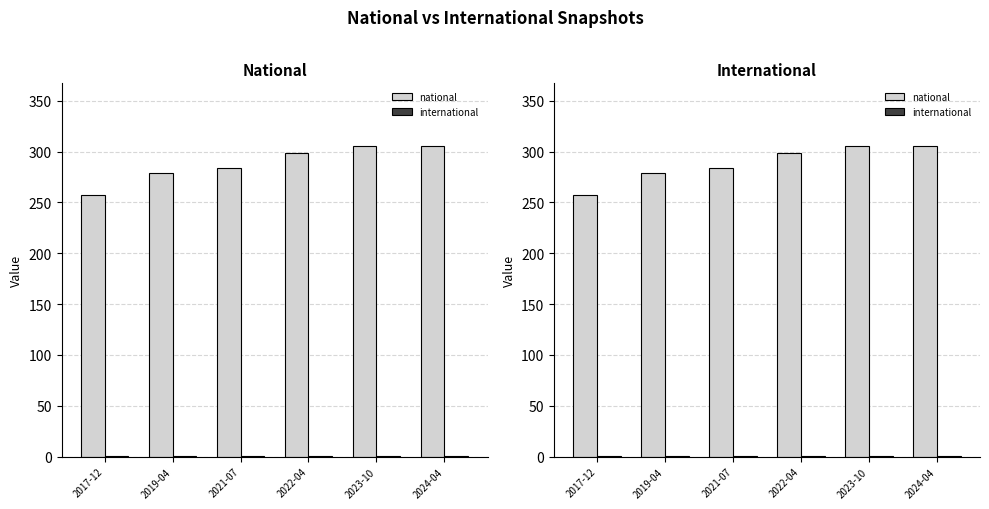

Which series has the largest total across all categories?

national